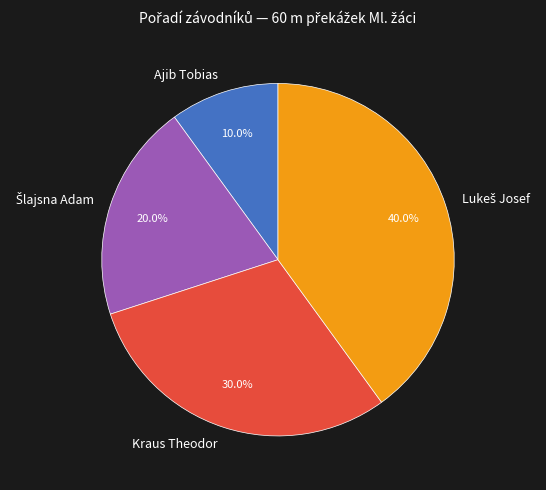

How much of the chart is everything except Kraus Theodor?

70.0%